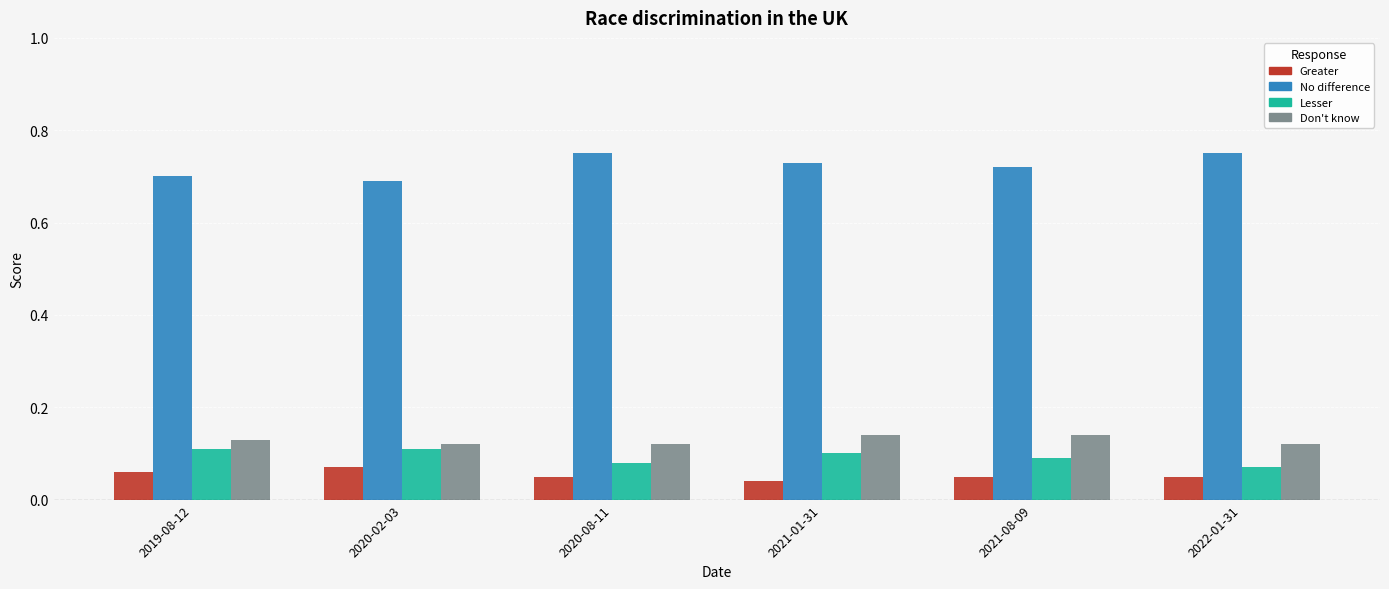

What are all the series names shown in the legend?

Greater, No difference, Lesser, Don't know